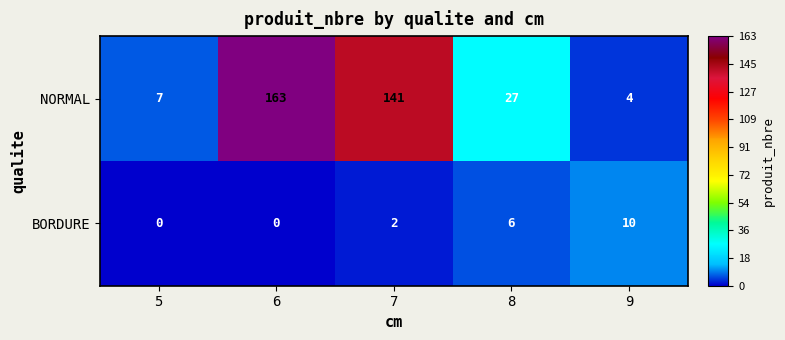

What is the sum of all BORDURE values?

18